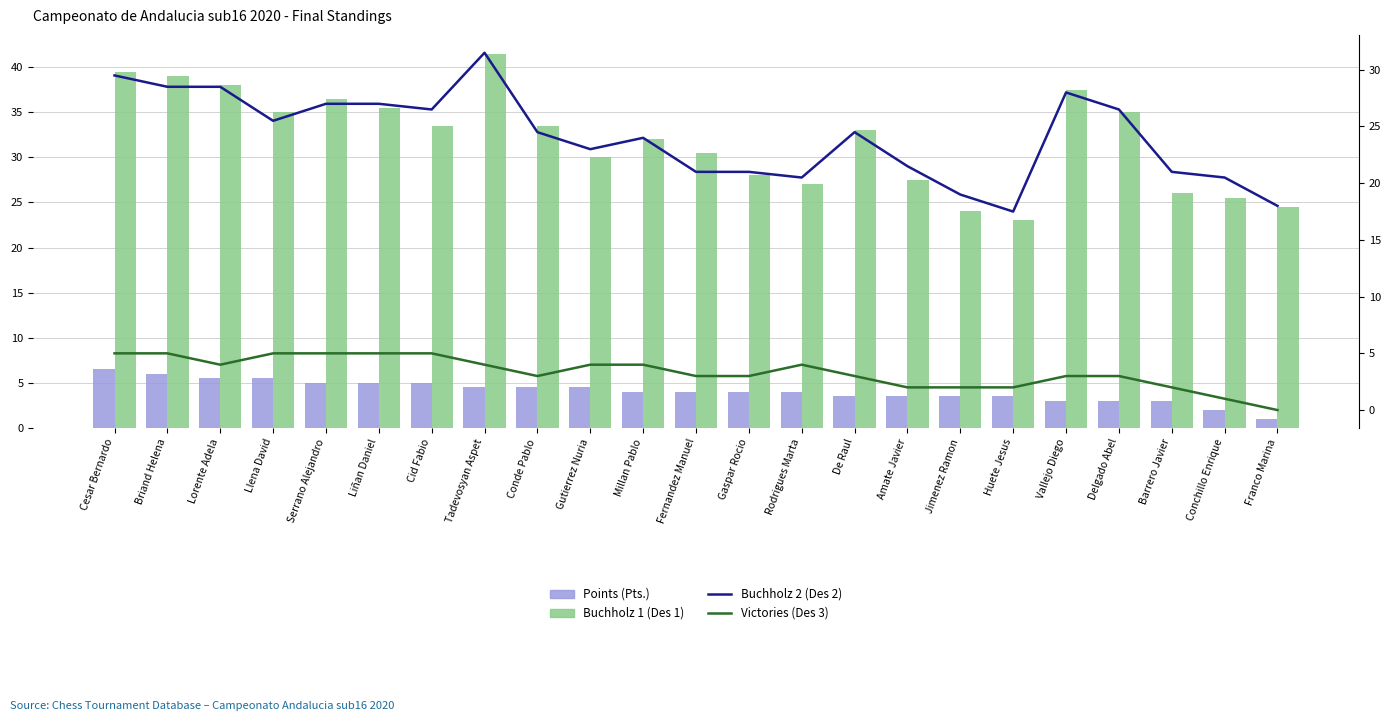

True or false: Points (Pts.) has a value of 0.6 at Delgado Abel.

False